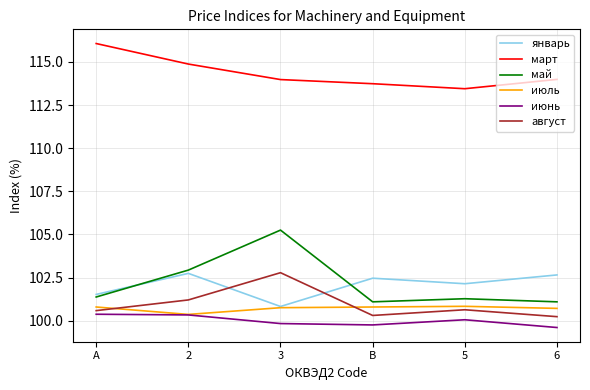

What are all the series names shown in the legend?

январь, март, май, июль, июнь, август